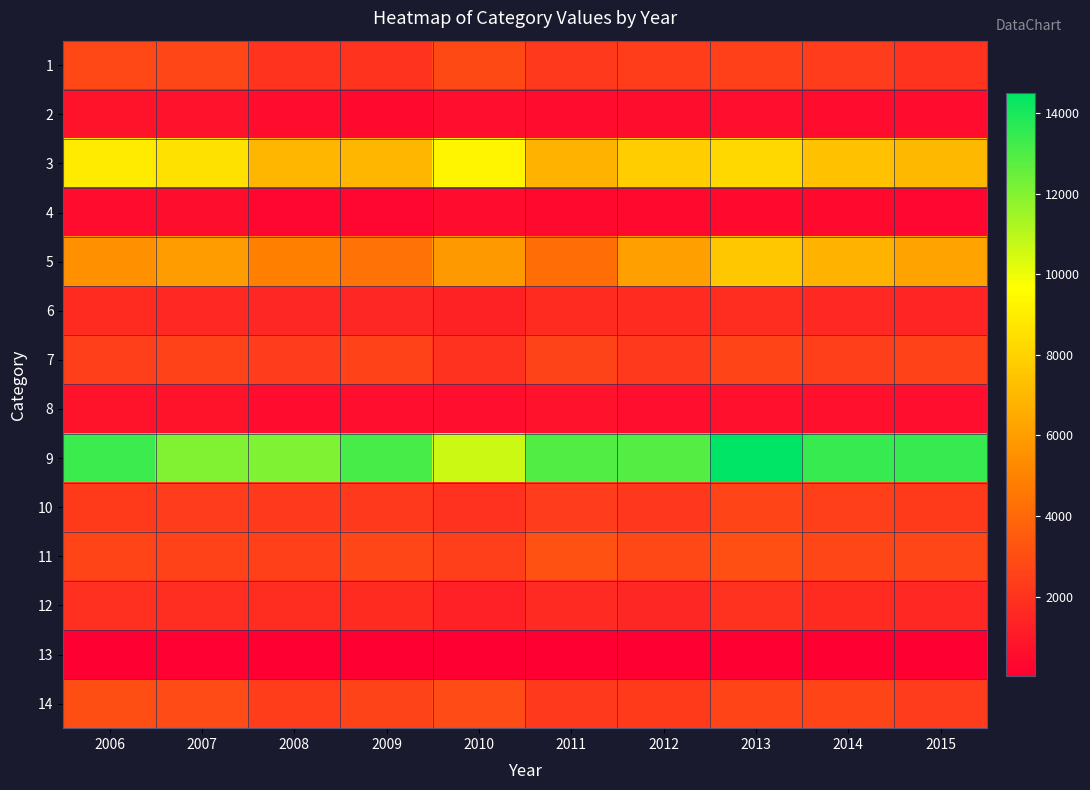

Which series has the widest spread of values?

9